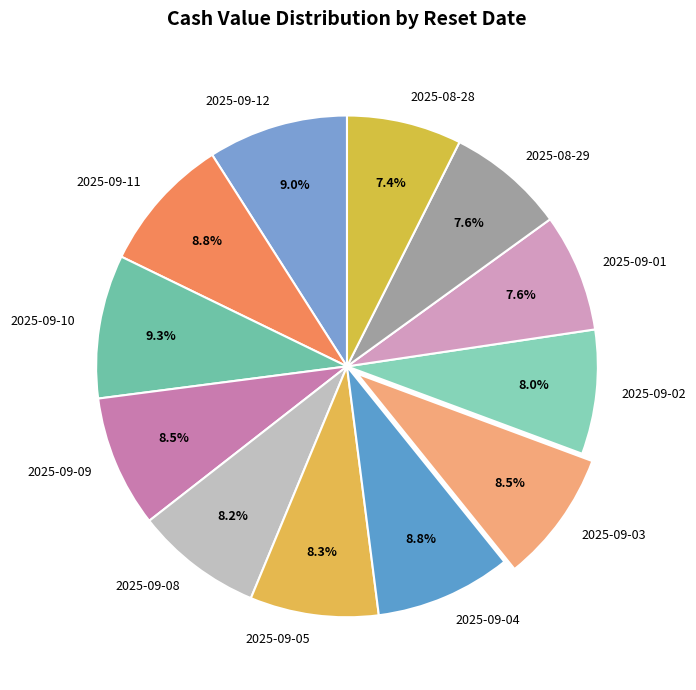

Combined, what portion of the pie is 2025-09-08 and 2025-09-11?

17.0%